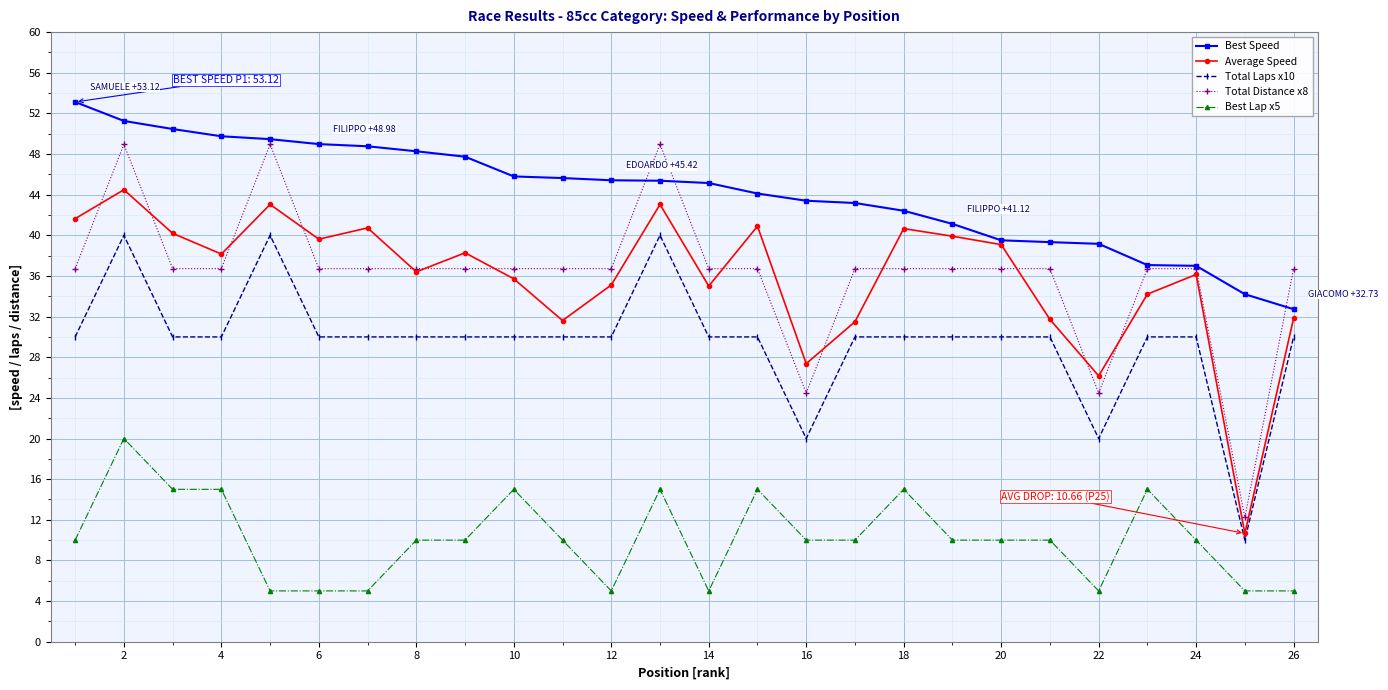

How many values in the Average Speed series exceed 38?

13